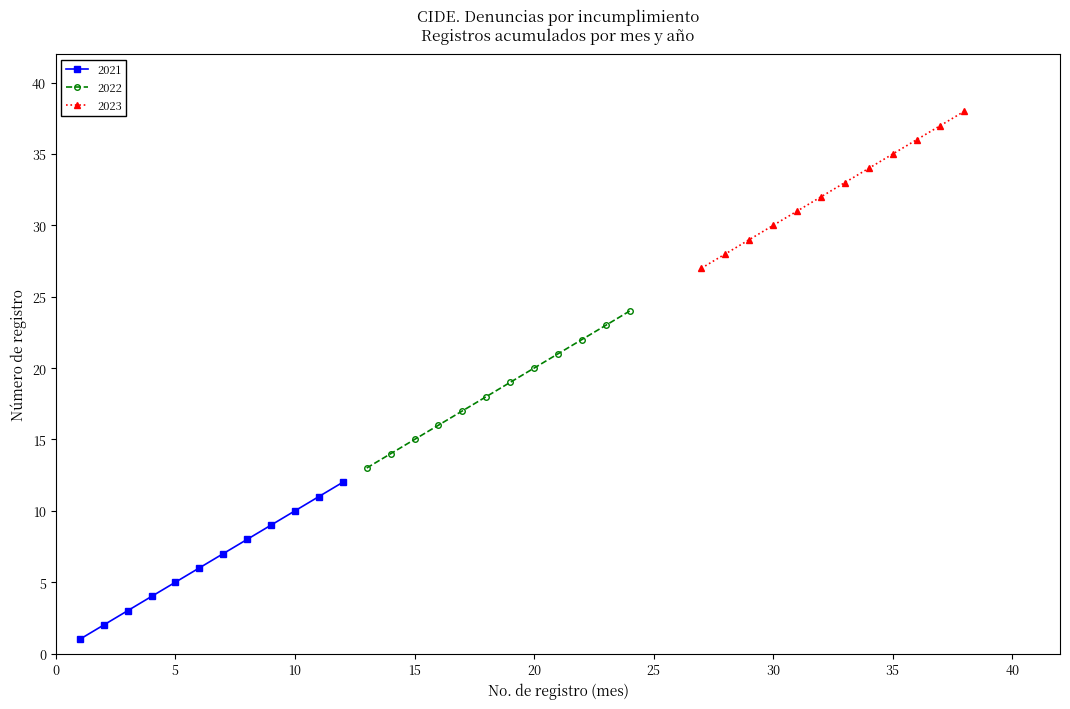

What is the minimum value for 2022?

13